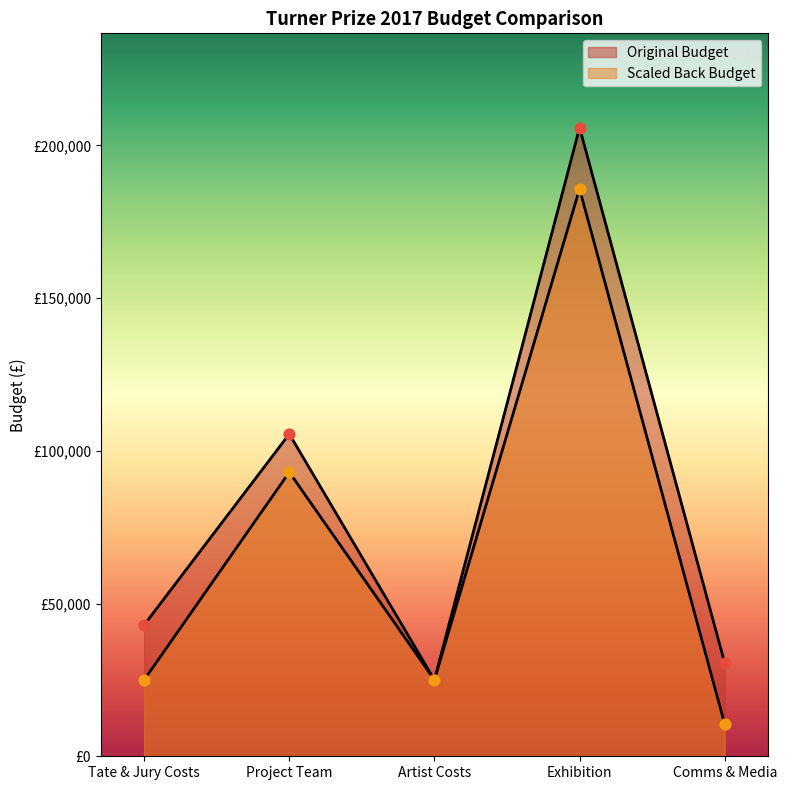

Which series has the largest Y range (max minus min)?

Original Budget